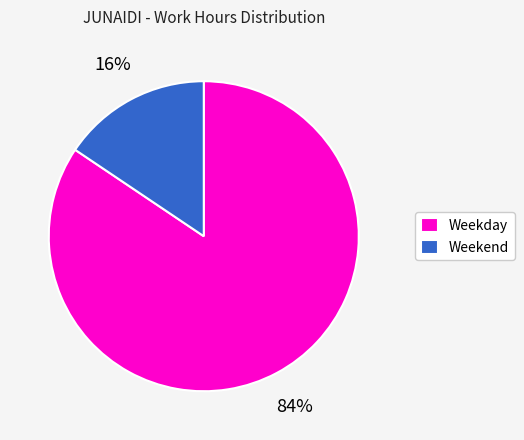

Is the sum of Weekday and Weekend greater than half?

Yes